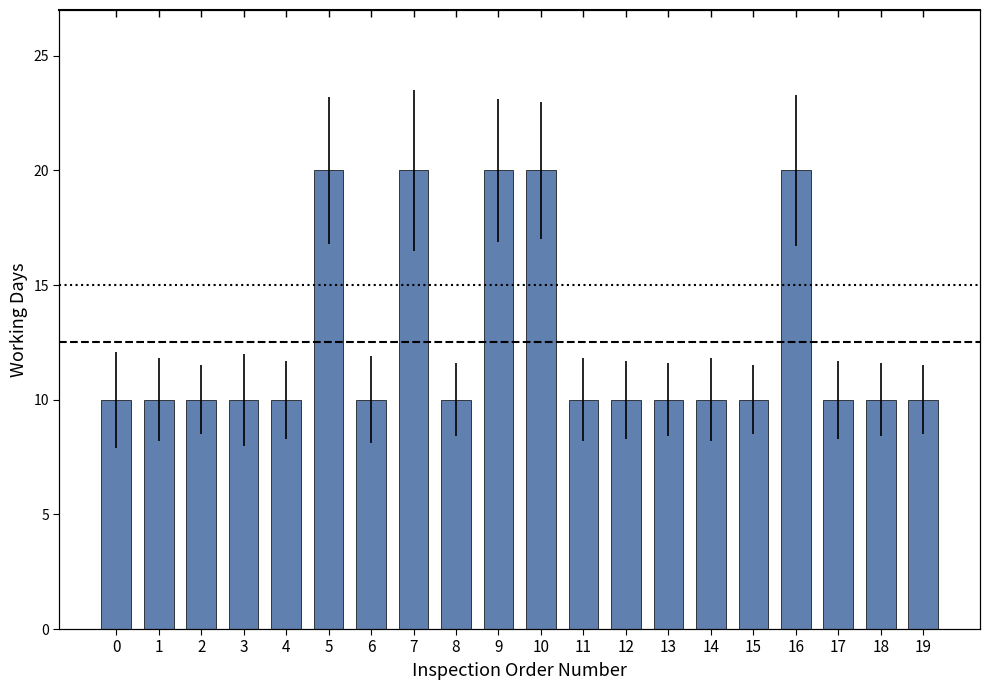

What is the value of the 18th bar from the left?

10